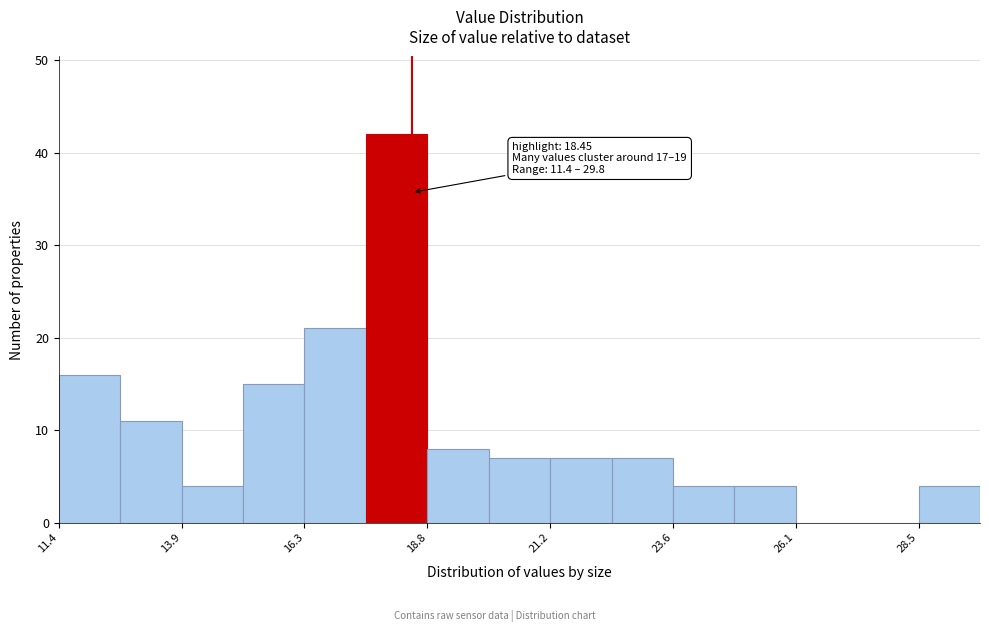

Around what value on the x-axis is the tallest bar? Give the approximate position of its centre, as read against the axis.

18.0